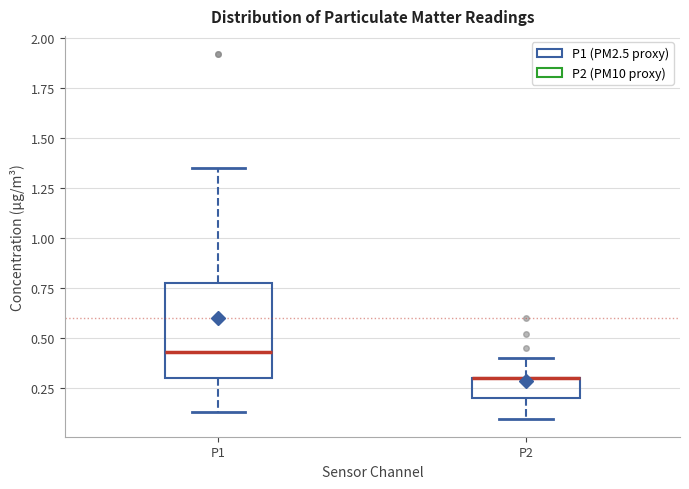

Reading left to right, transcribe this box plot: for each box, give where its median line is, the range the box spans, and where its two whiskers end, as read against the y-axis. The values are not printed on the chart, so give them approximately, as read against the axis.

P1: median 0.45, box 0.30 to 0.80, whiskers 0.15 to 1.35
P2: median 0.30 (drawn on the box's upper edge), box 0.20 to 0.30, whiskers 0.10 to 0.40